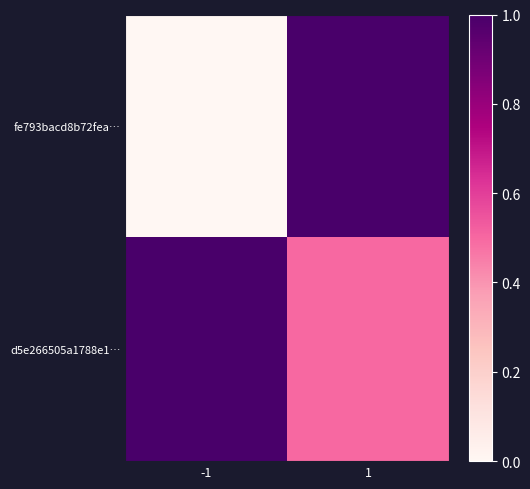

Which series has the largest range (max minus min)?

fe793bacd8b72fea…